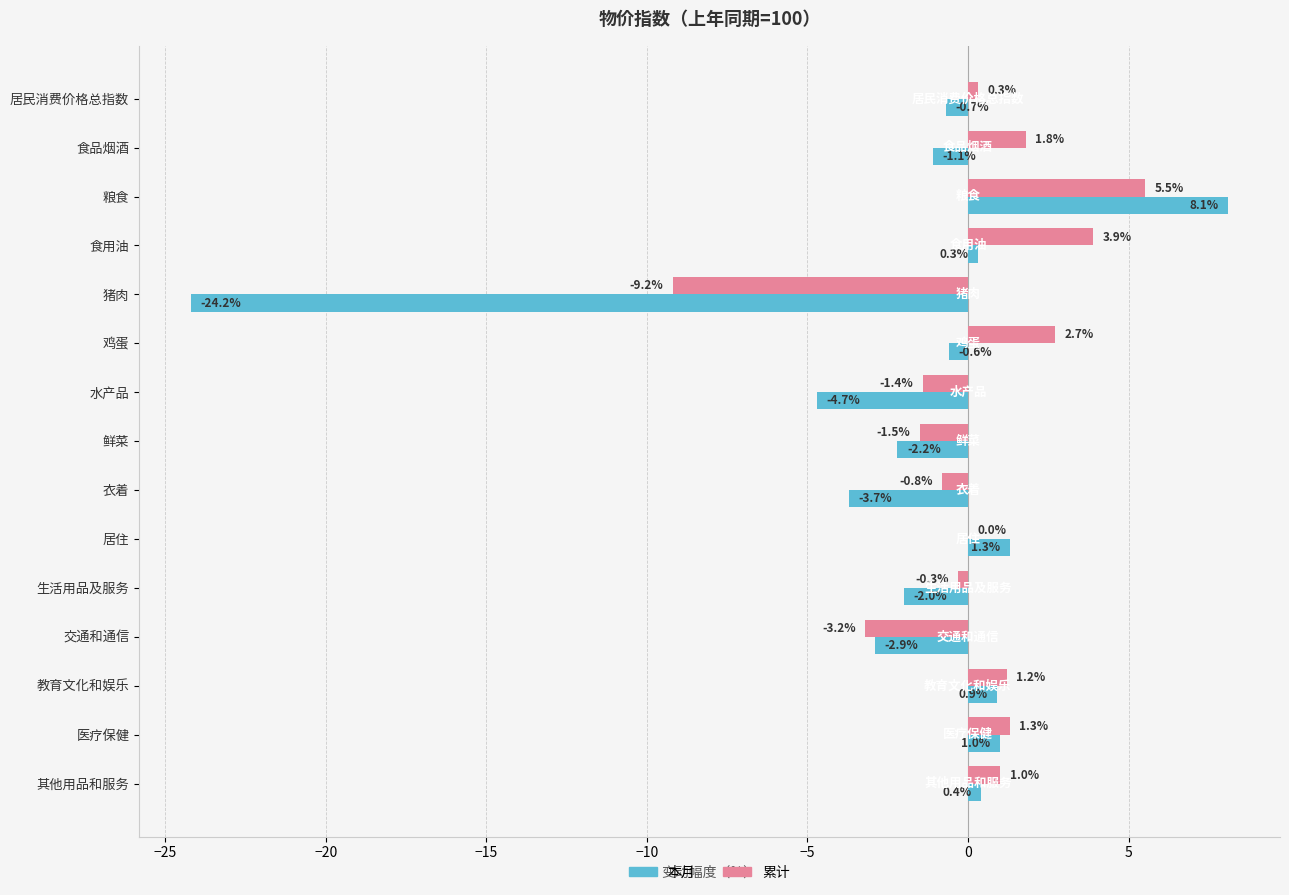

Where is 累计 nearest to the value -1?

衣着